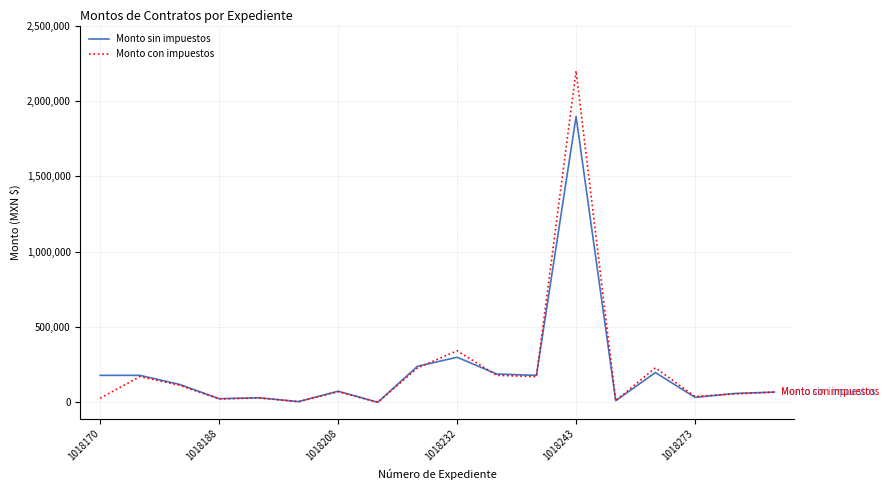

Which series has the widest spread of values?

Monto con impuestos